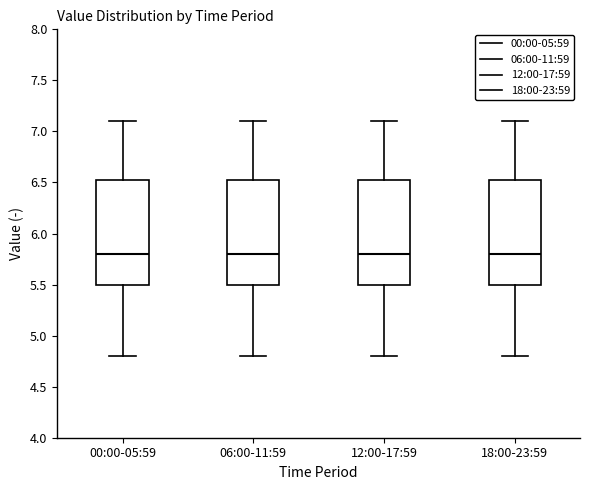

Reading left to right, read every box against the y-axis: the position of its median line, the range the box covers, and the ends of its whiskers. The values are not printed on the chart, so give them approximately, as read against the axis.

00:00-05:59: median 5.80, box 5.50 to 6.55, whiskers 4.80 to 7.10
06:00-11:59: median 5.80, box 5.50 to 6.55, whiskers 4.80 to 7.10
12:00-17:59: median 5.80, box 5.50 to 6.55, whiskers 4.80 to 7.10
18:00-23:59: median 5.80, box 5.50 to 6.55, whiskers 4.80 to 7.10